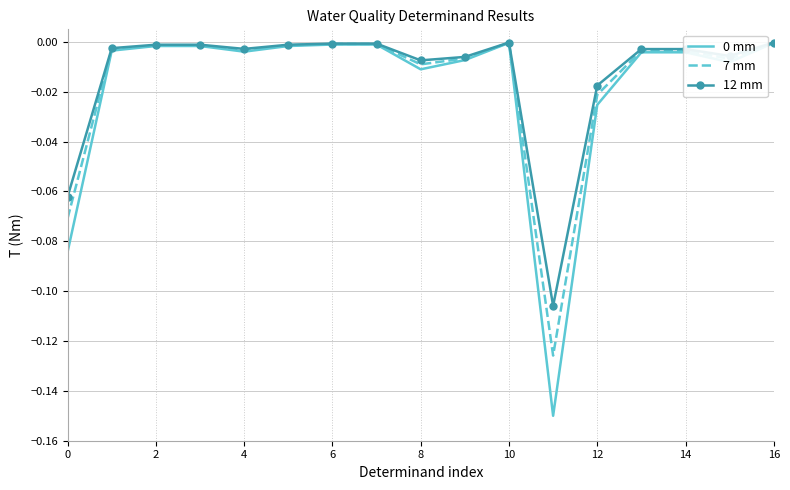

What is the label of the 8th point from the right?

9